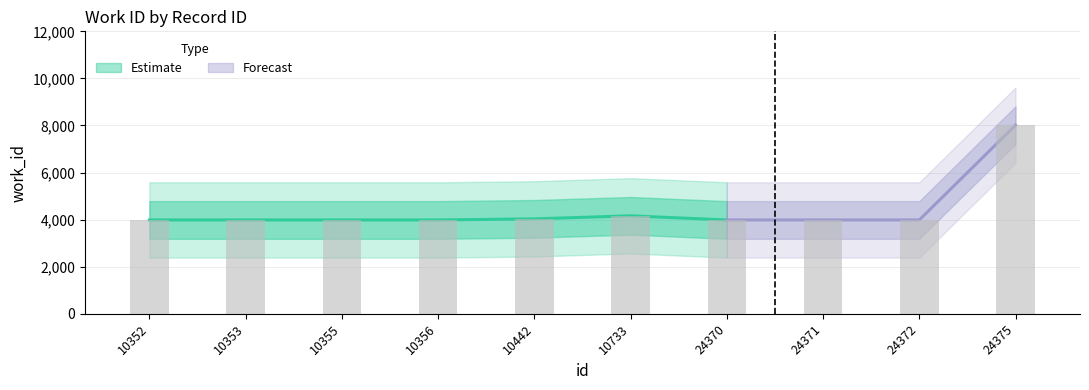

List the labels in order of value, largest first.

24375, 10733, 10442, 10352, 10353, 10355, 10356, 24370, 24371, 24372